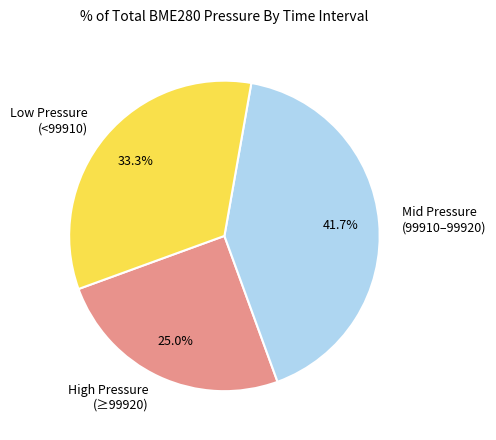

Does any single category account for the majority?

No